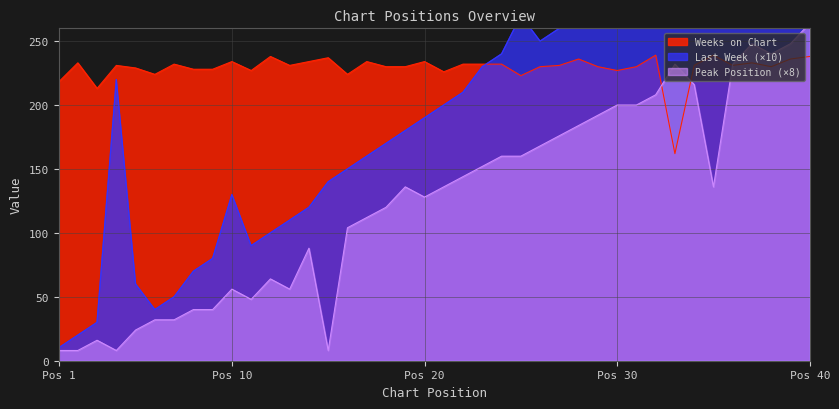

What is the total value across all series at 14?

442